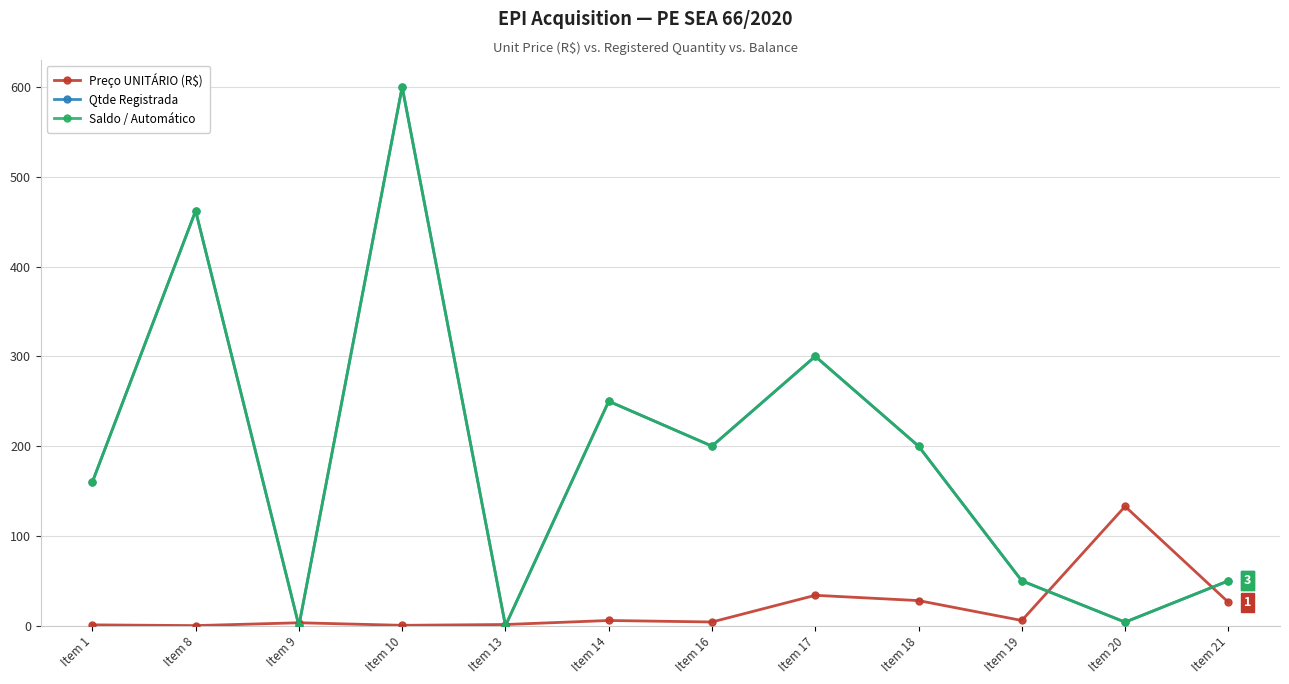

At which category does Qtde Registrada reach its first local valley?

Item 9